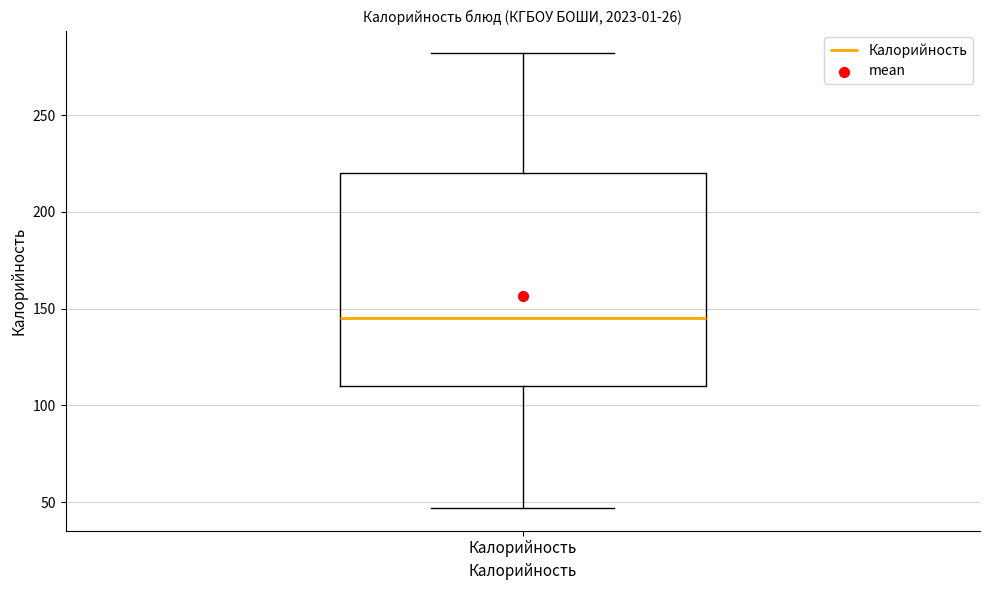

Read this box plot against the y-axis: the position of the median line, the range covered by the box, and the ends of both whiskers. The values are not printed on the chart, so give them approximately, as read against the axis.

median 145, box 110 to 220, whiskers 45 to 280